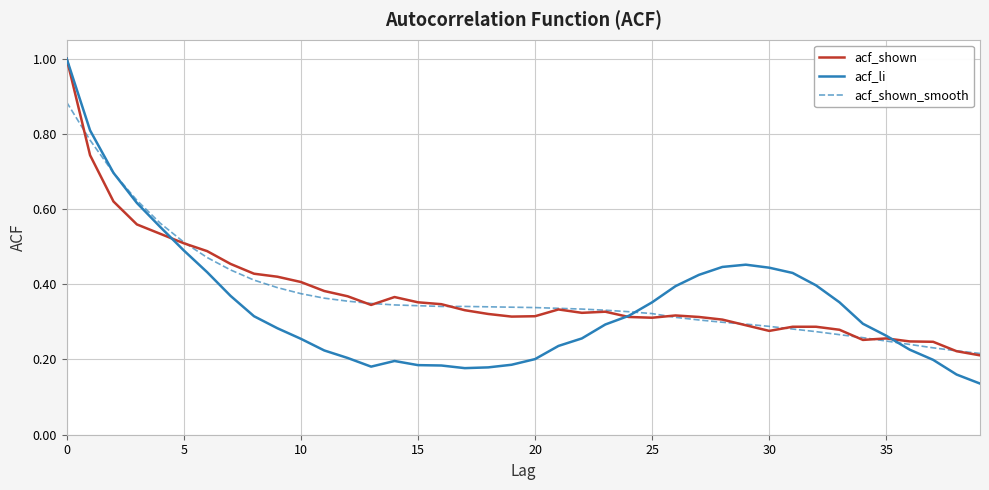

True or false: acf_shown_smooth and acf_li cross at least once.

True